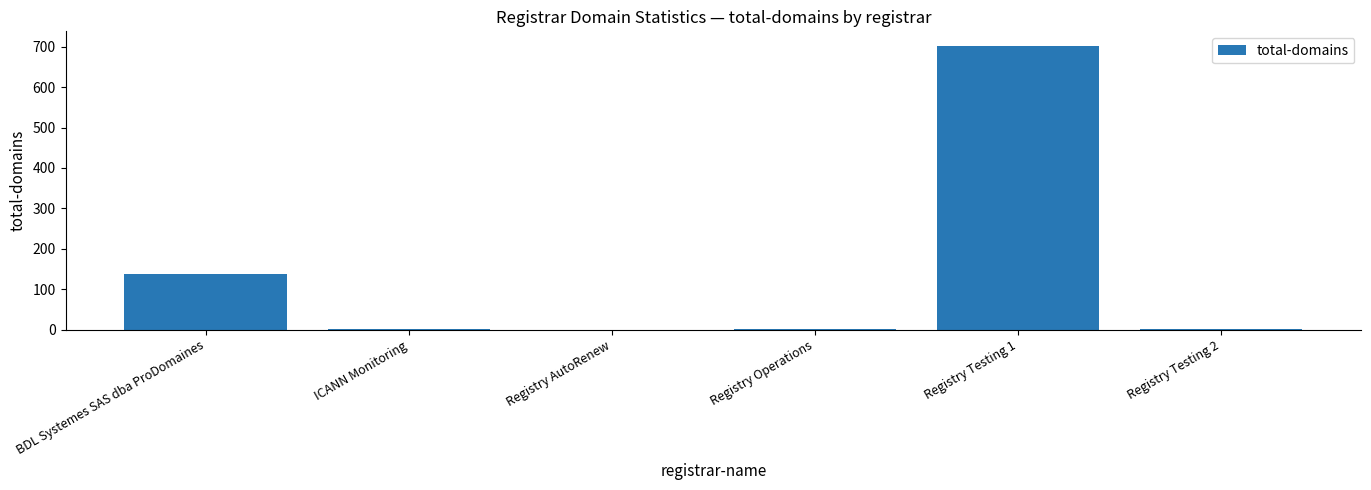

What is the sum of the values at Registry Operations and ICANN Monitoring?

3